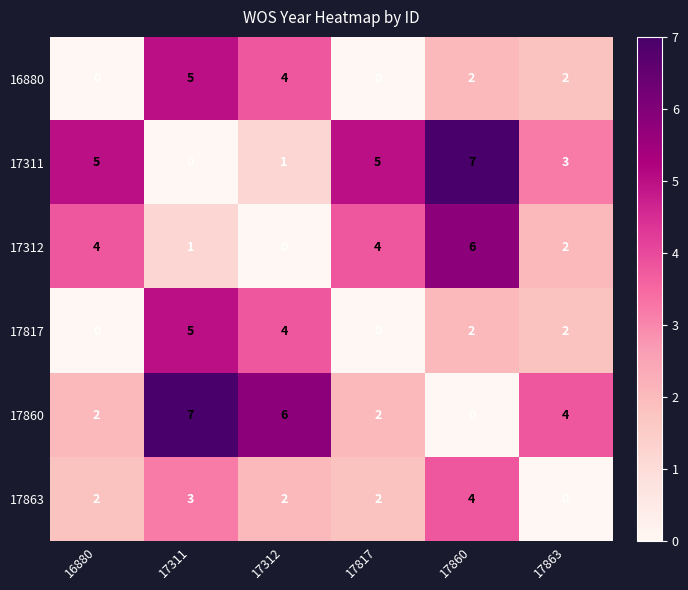

What is the maximum value shown in the chart?

7